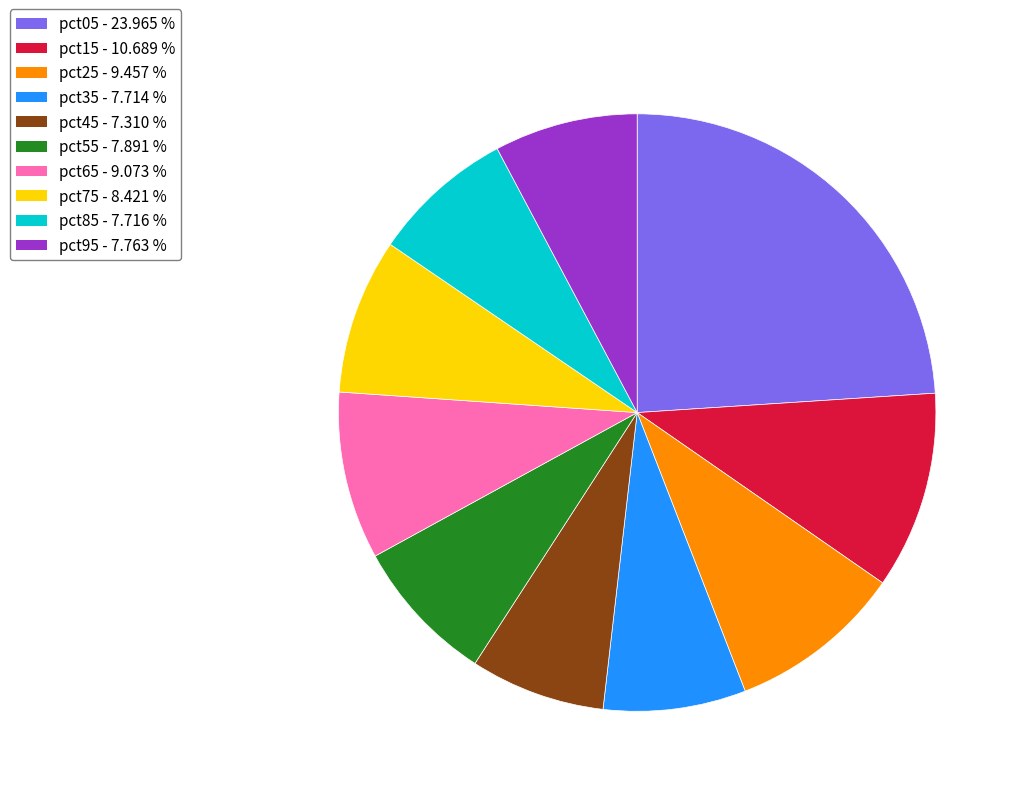

Between pct15 and pct55, which is larger?

pct15